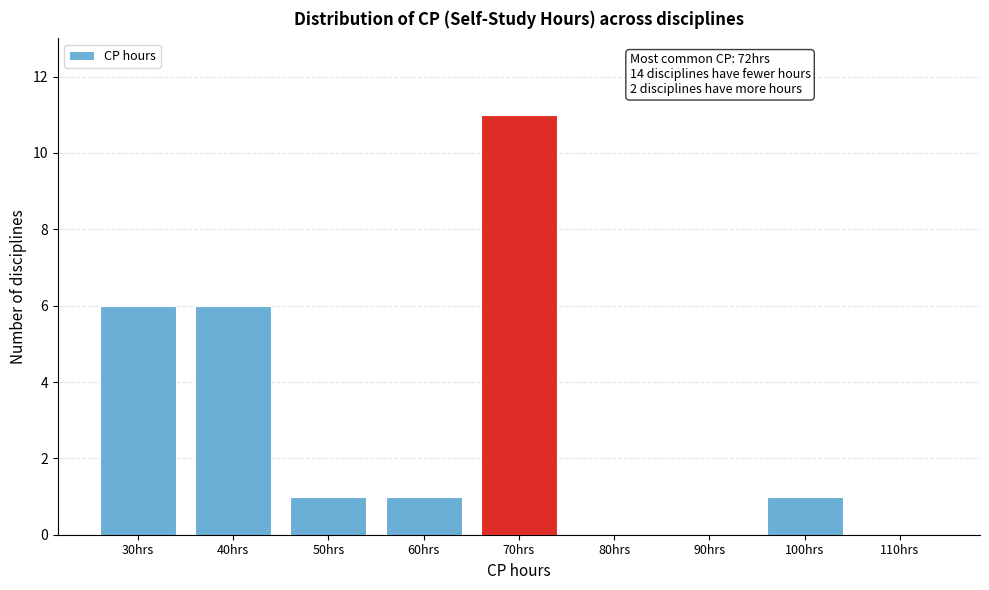

Reading left to right, transcribe all the data shown in this chart.

30hrs=6	40hrs=6	50hrs=1	60hrs=1	70hrs=11	80hrs=0	90hrs=0	100hrs=1	110hrs=0